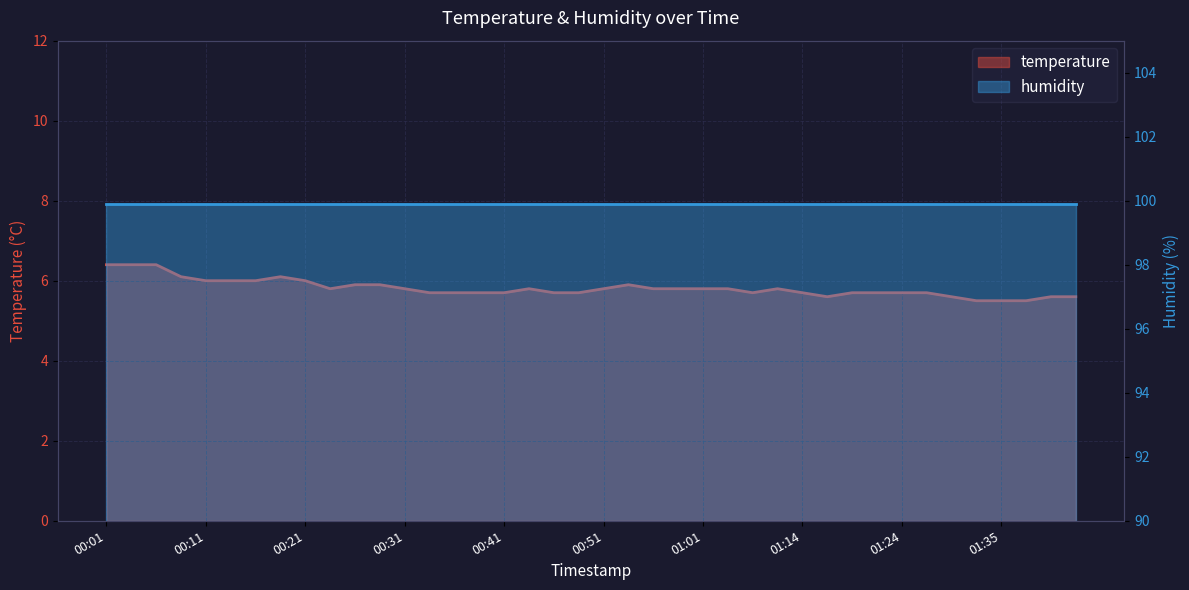

Where is the data nearest to the value 5?

01:32